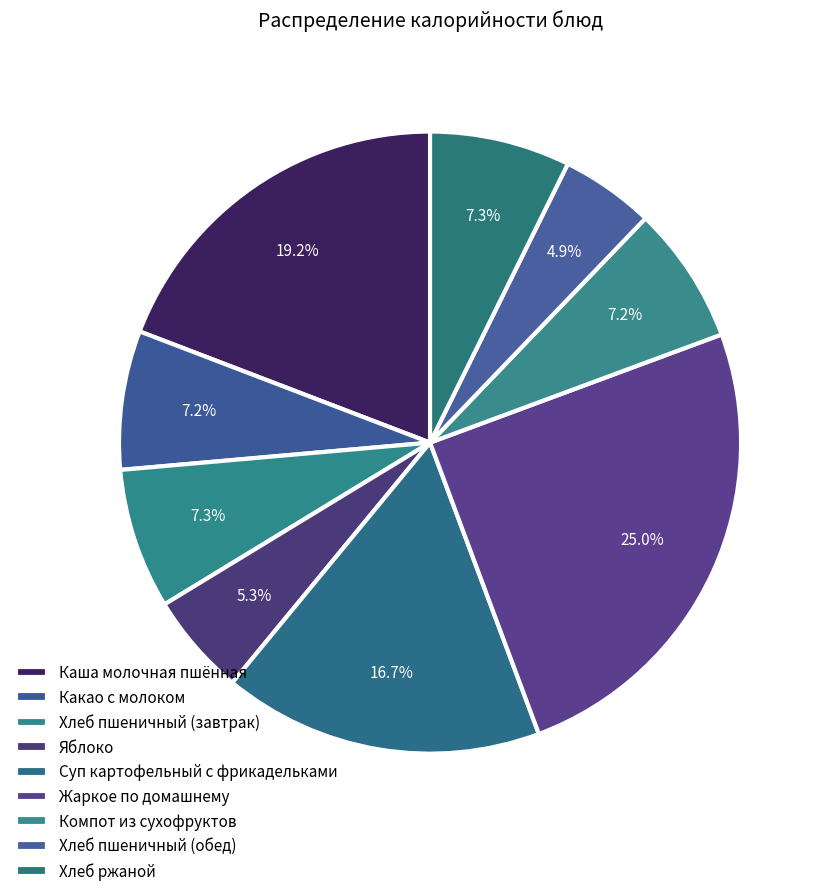

What is the ratio of the value at Яблоко to the value at Хлеб ржаной?

0.7